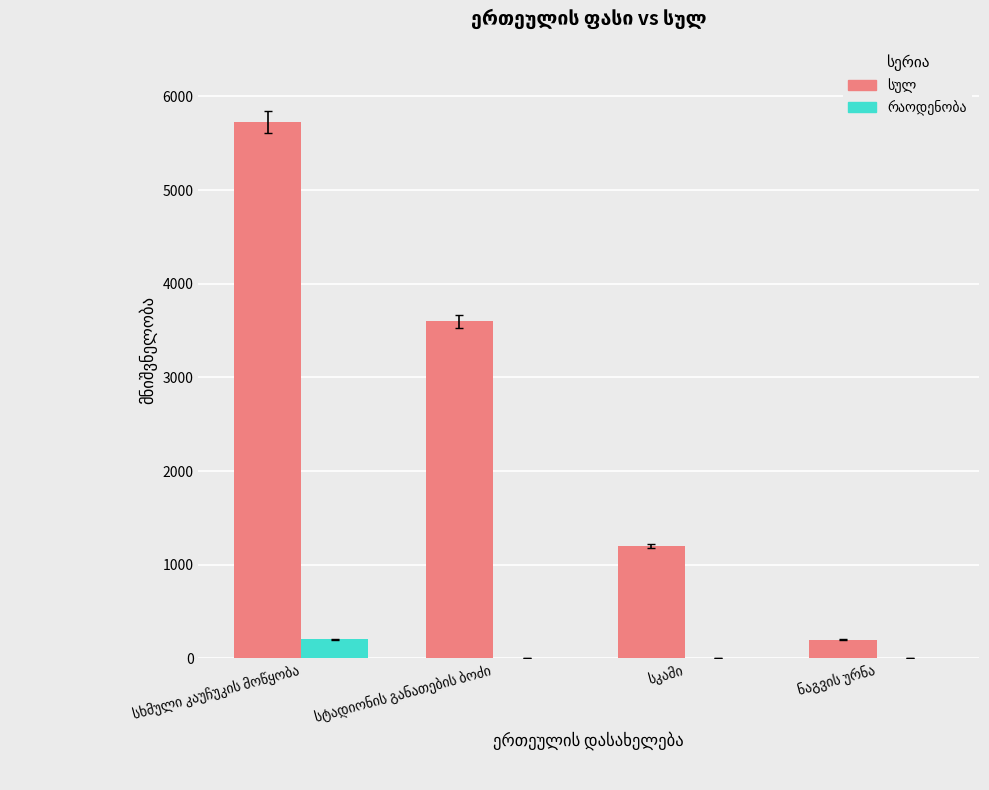

What is the sum of all რაოდენობა values?

216.5